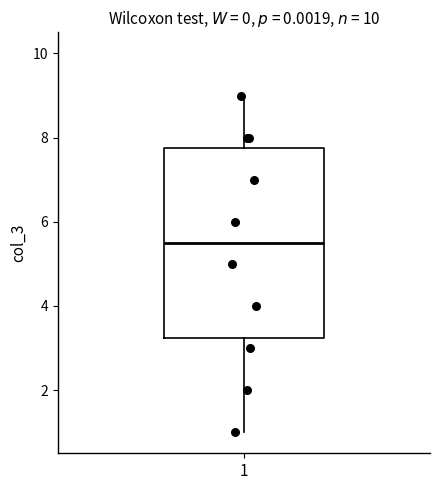

Transcribe this box plot: give where the median line is, the range the box spans, and where the two whiskers end, as read against the y-axis. The values are not printed on the chart, so give them approximately, as read against the axis.

median 5.6, box 3.2 to 7.8, whiskers 1.0 to 9.0